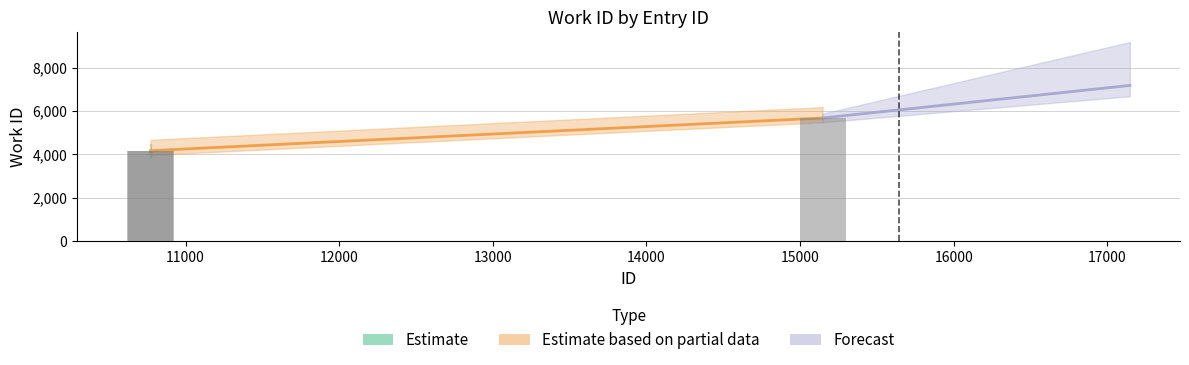

List the labels in order of work_id value, largest first.

15146, 10771, 10773